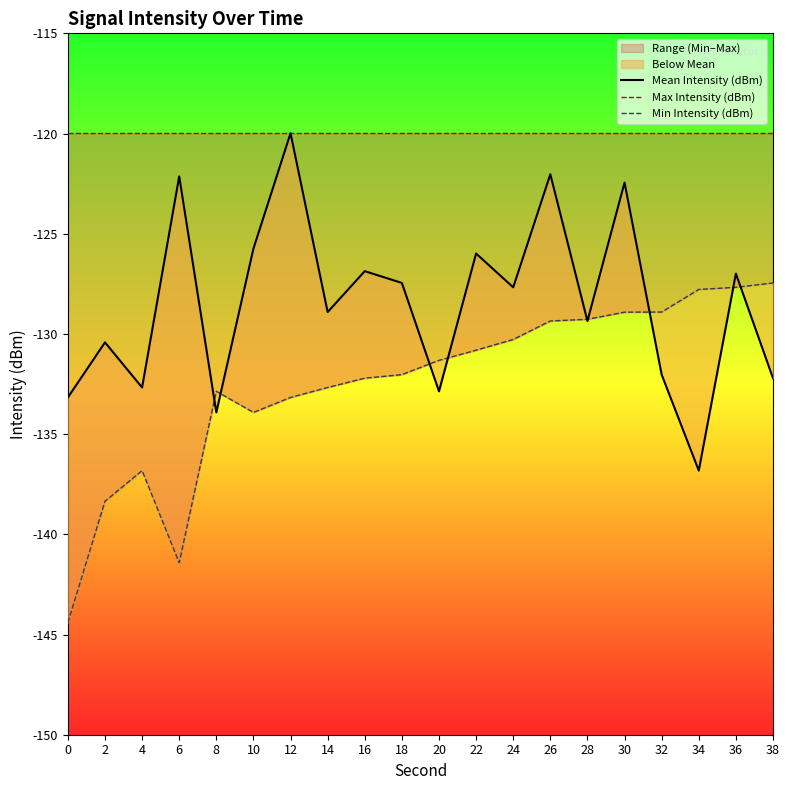

Which category has the highest value in the Mean Intensity (dBm) series?

12